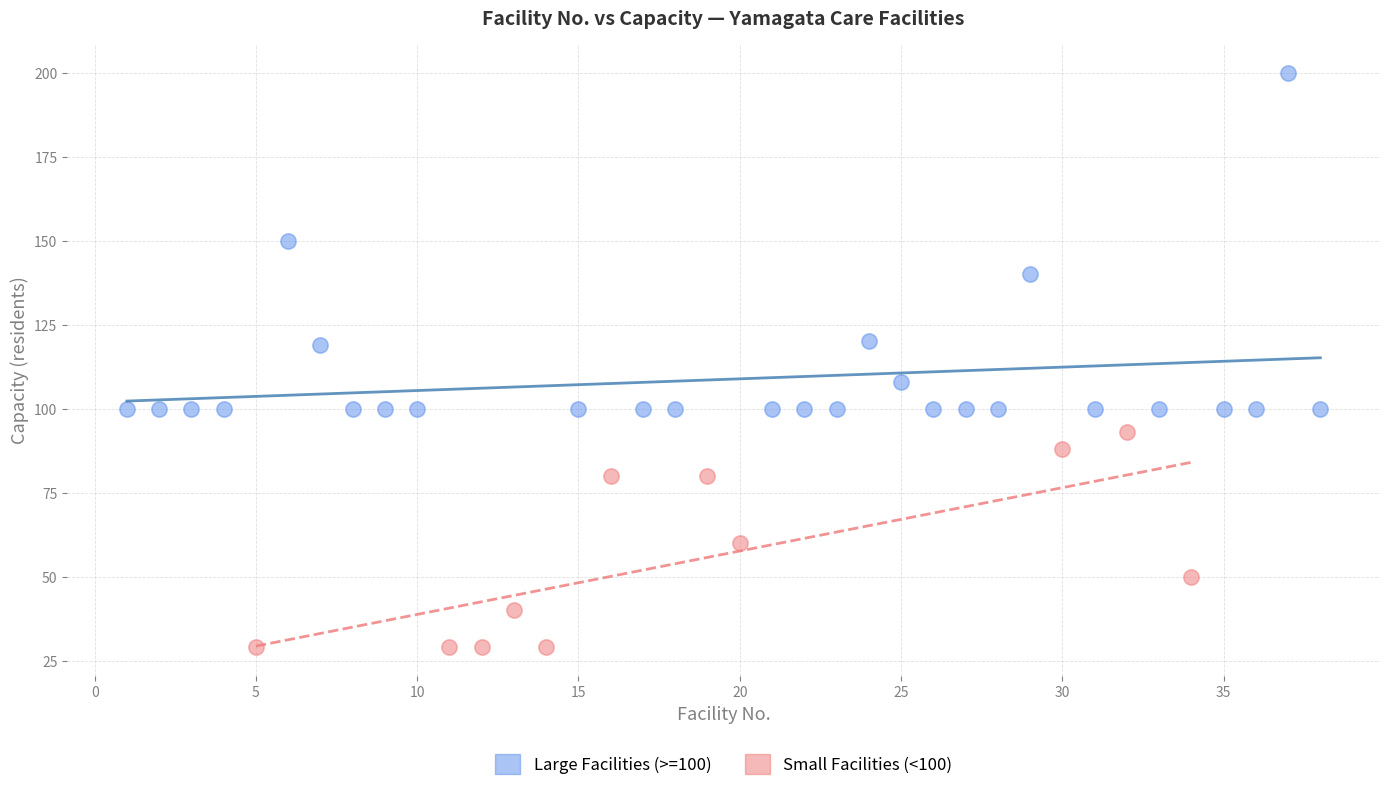

Which series has the largest Y range (max minus min)?

Large Facilities (>=100)